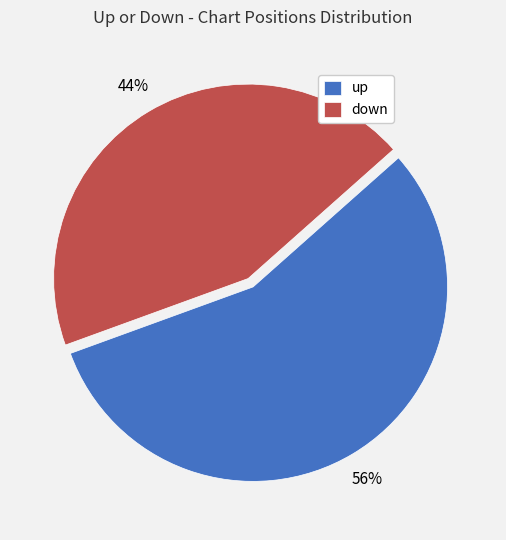

True or false: down accounts for 44% of the total.

True